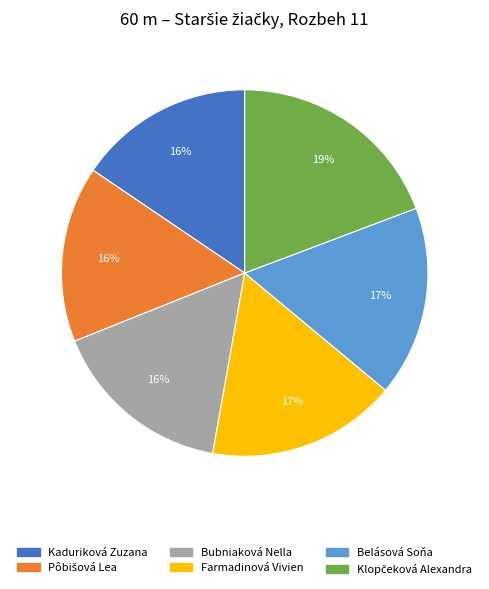

The Bubniaková Nella slice represents 16% of the pie. True or false?

True